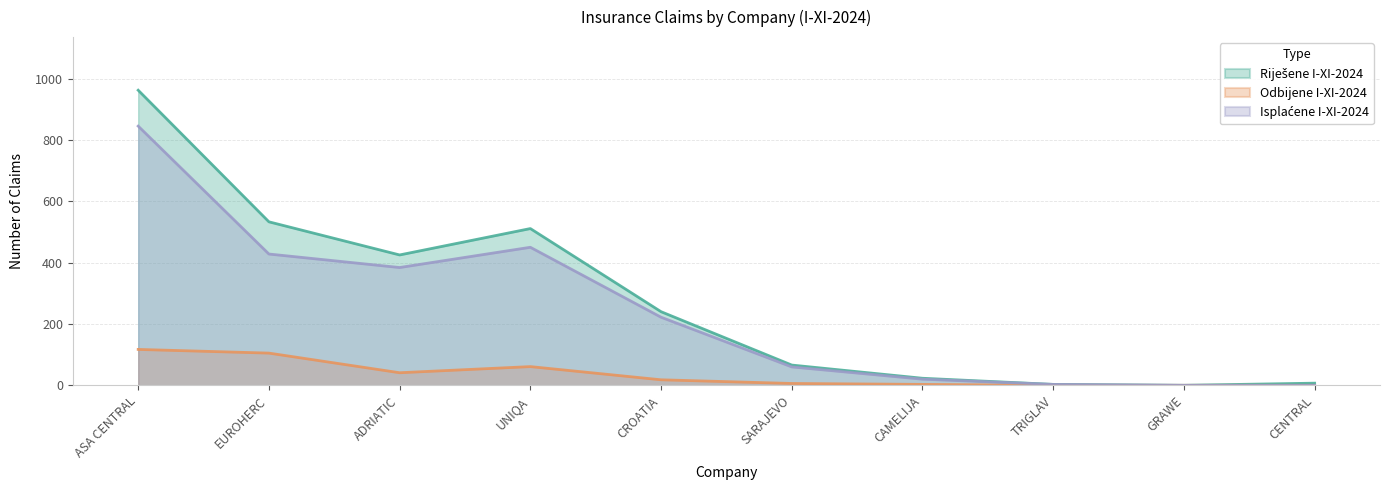

What is the approximate value of Isplaćene I-XI-2024 at CROATIA?

222